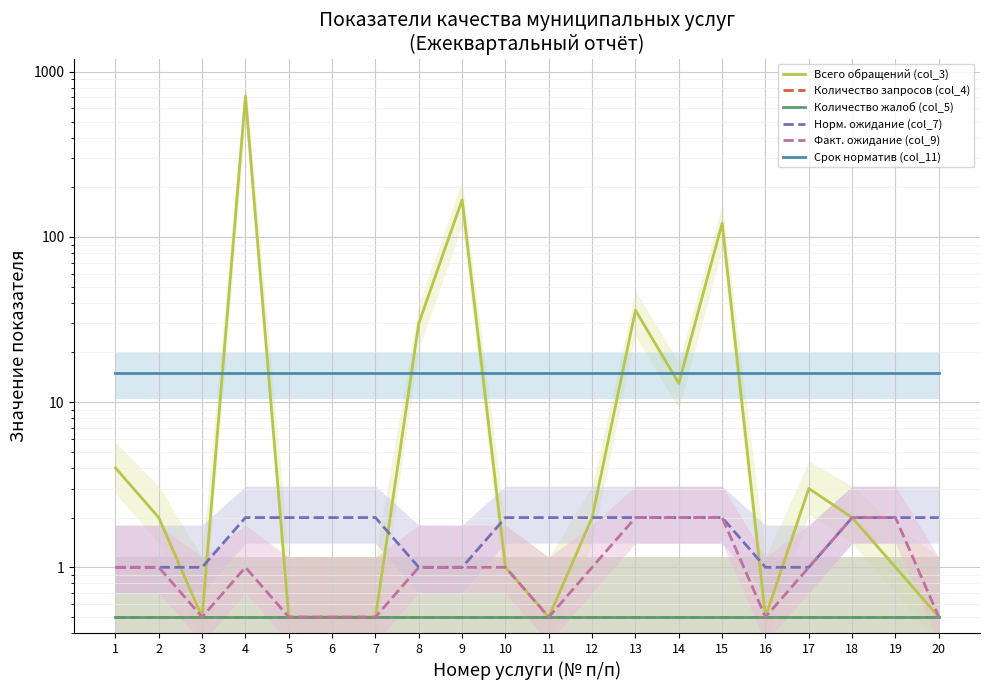

What is the average value of the Факт. ожидание (col_9) series?

1.1